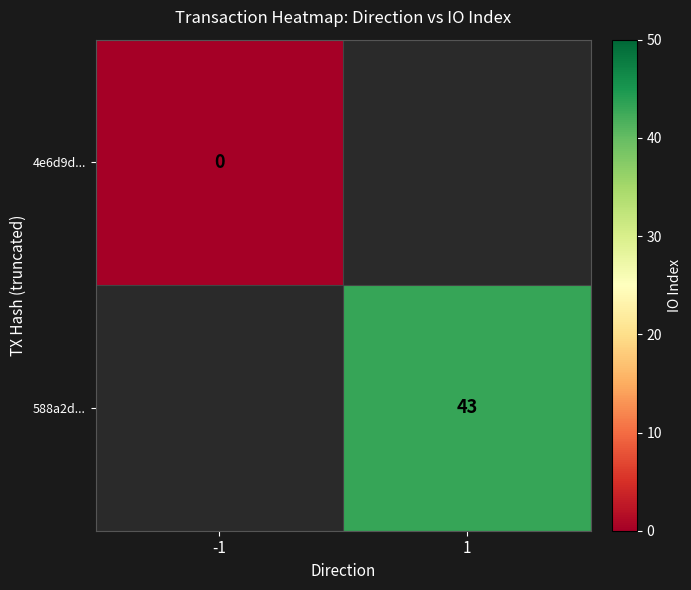

Is it true that 588a2d... equals 43 at 1?

True